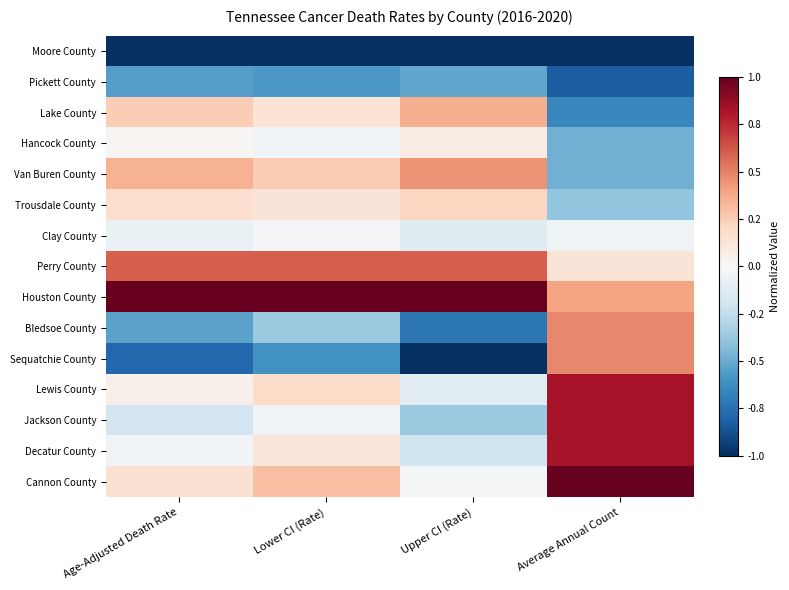

Reading right to left, what are all the values shown in this chart?

Moore County: Average Annual Count=-1.0	Upper CI (Rate)=-1.0	Lower CI (Rate)=-1.0	Age-Adjusted Death Rate=-1.0
Pickett County: Average Annual Count=-0.8	Upper CI (Rate)=-0.5	Lower CI (Rate)=-0.6	Age-Adjusted Death Rate=-0.5
Lake County: Average Annual Count=-0.7	Upper CI (Rate)=0.4	Lower CI (Rate)=0.1	Age-Adjusted Death Rate=0.2
Hancock County: Average Annual Count=-0.5	Upper CI (Rate)=0.1	Lower CI (Rate)=-0.0	Age-Adjusted Death Rate=0.0
Van Buren County: Average Annual Count=-0.5	Upper CI (Rate)=0.4	Lower CI (Rate)=0.3	Age-Adjusted Death Rate=0.3
Trousdale County: Average Annual Count=-0.4	Upper CI (Rate)=0.2	Lower CI (Rate)=0.1	Age-Adjusted Death Rate=0.2
Clay County: Average Annual Count=-0.0	Upper CI (Rate)=-0.1	Lower CI (Rate)=-0.0	Age-Adjusted Death Rate=-0.1
Perry County: Average Annual Count=0.1	Upper CI (Rate)=0.6	Lower CI (Rate)=0.6	Age-Adjusted Death Rate=0.6
Houston County: Average Annual Count=0.4	Upper CI (Rate)=1.0	Lower CI (Rate)=1.0	Age-Adjusted Death Rate=1.0
Bledsoe County: Average Annual Count=0.5	Upper CI (Rate)=-0.7	Lower CI (Rate)=-0.4	Age-Adjusted Death Rate=-0.5
Sequatchie County: Average Annual Count=0.5	Upper CI (Rate)=-1.0	Lower CI (Rate)=-0.6	Age-Adjusted Death Rate=-0.8
Lewis County: Average Annual Count=0.8	Upper CI (Rate)=-0.1	Lower CI (Rate)=0.2	Age-Adjusted Death Rate=0.1
Jackson County: Average Annual Count=0.8	Upper CI (Rate)=-0.4	Lower CI (Rate)=-0.0	Age-Adjusted Death Rate=-0.2
Decatur County: Average Annual Count=0.8	Upper CI (Rate)=-0.2	Lower CI (Rate)=0.1	Age-Adjusted Death Rate=-0.0
Cannon County: Average Annual Count=1.0	Upper CI (Rate)=-0.0	Lower CI (Rate)=0.3	Age-Adjusted Death Rate=0.2